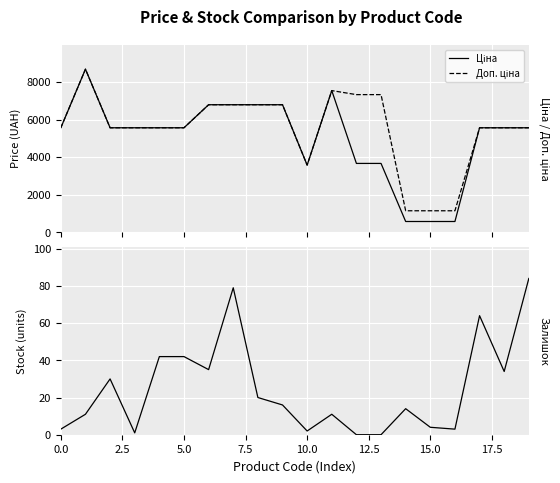

What is the highest value of the Залишок series?

84.0